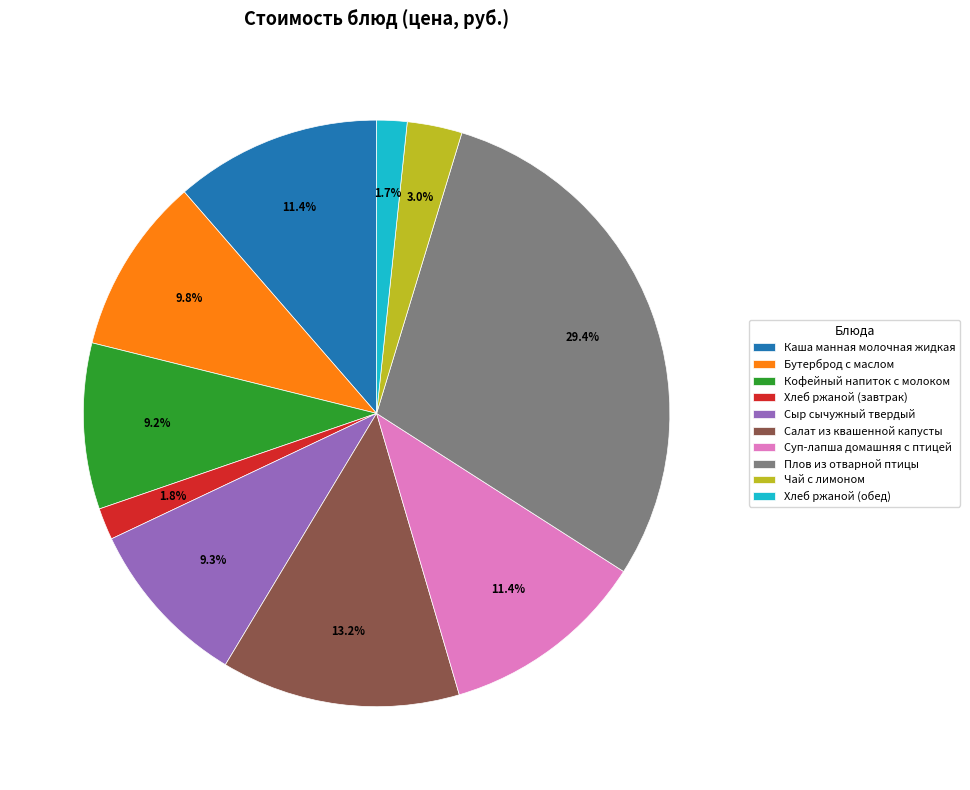

To the nearest percent, what percentage of the pie is Каша манная молочная жидкая?

11%